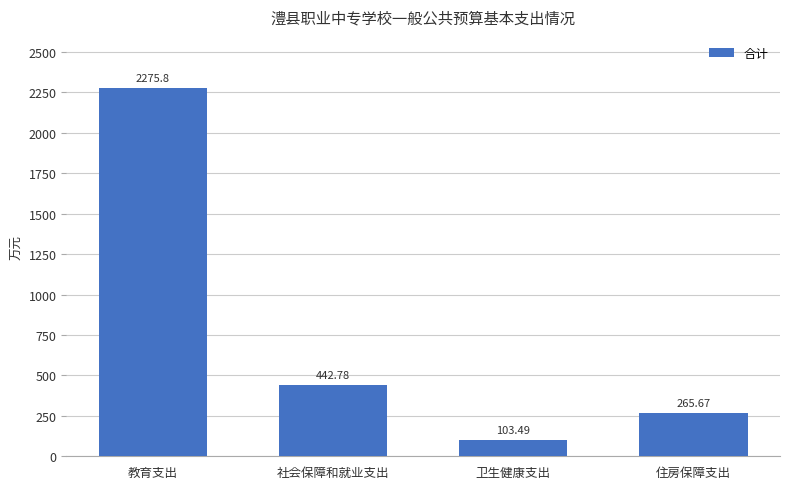

What is the ratio of the value at 住房保障支出 to the value at 社会保障和就业支出?

0.6